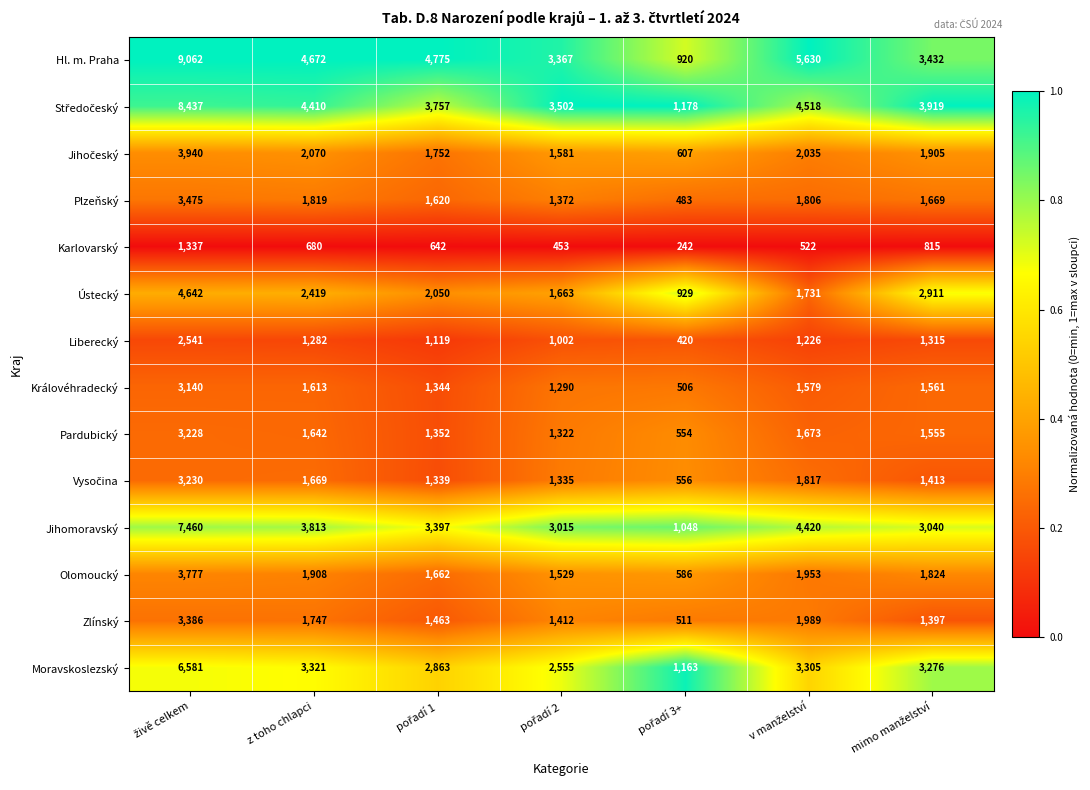

Which series has the largest total across all categories?

Hl. m. Praha